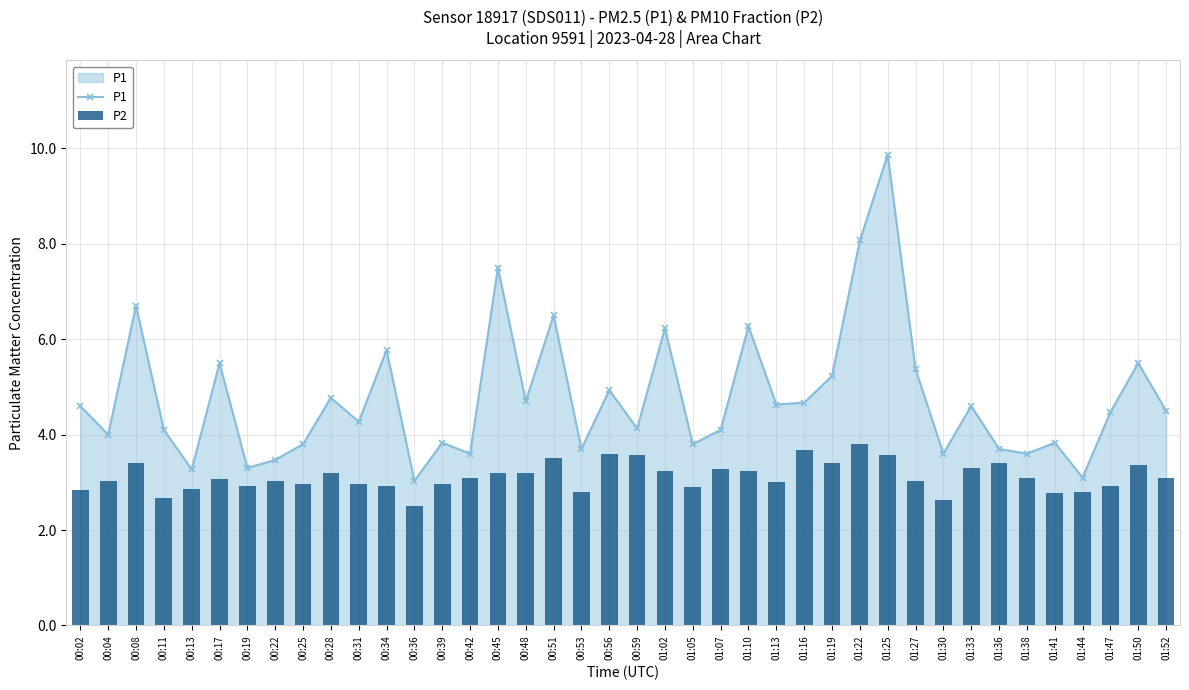

At 01:44, list the series in order from smallest to largest.

P2, P1